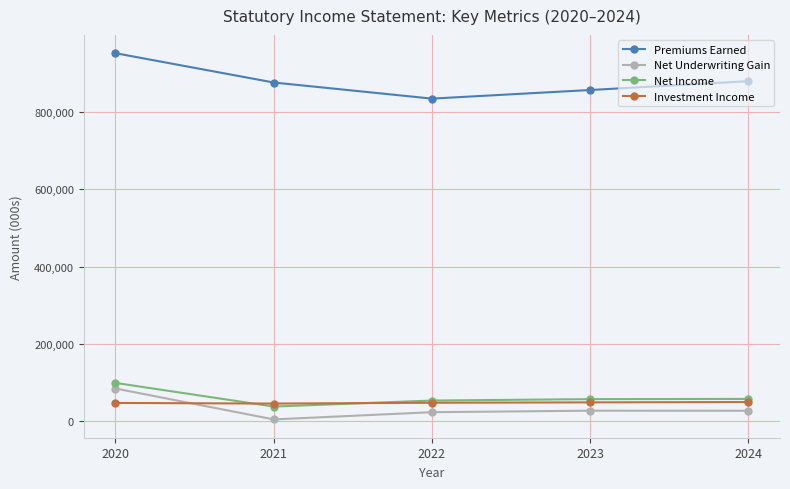

True or false: Premiums Earned and Investment Income cross at least once.

False